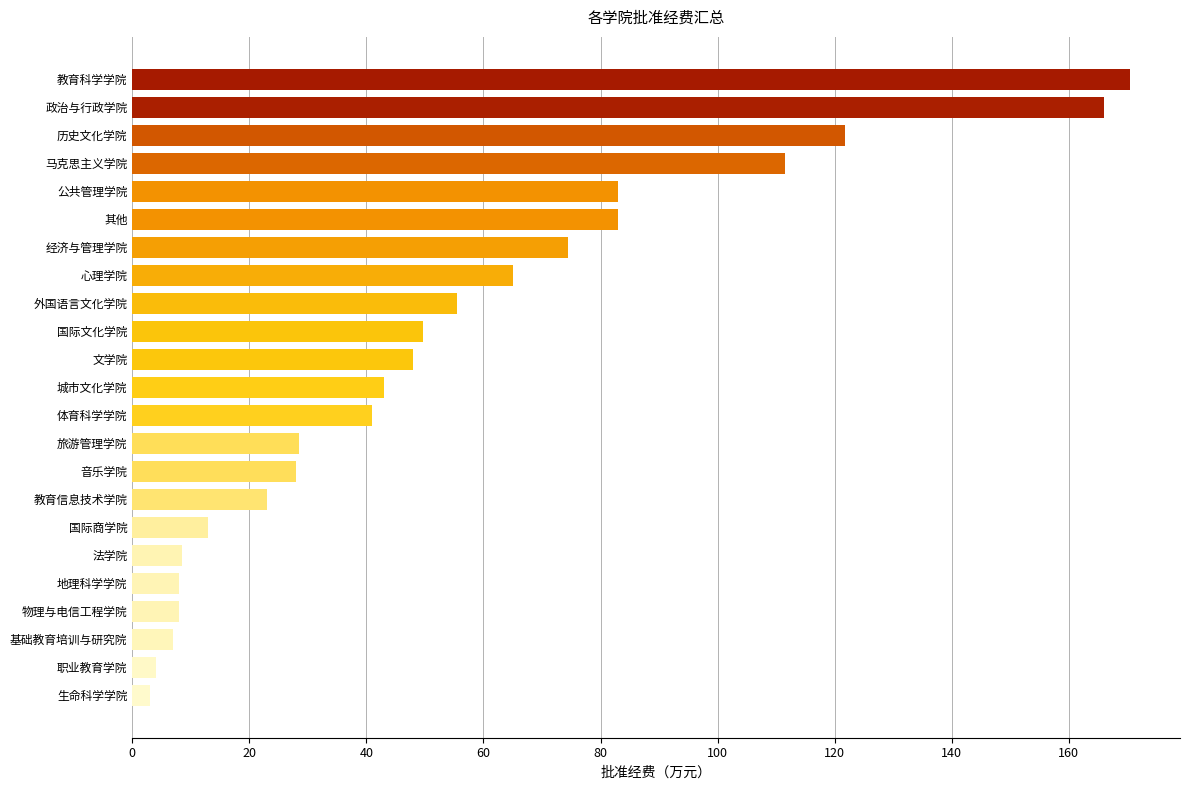

Are the bars grouped side by side (vs. stacked)?

No